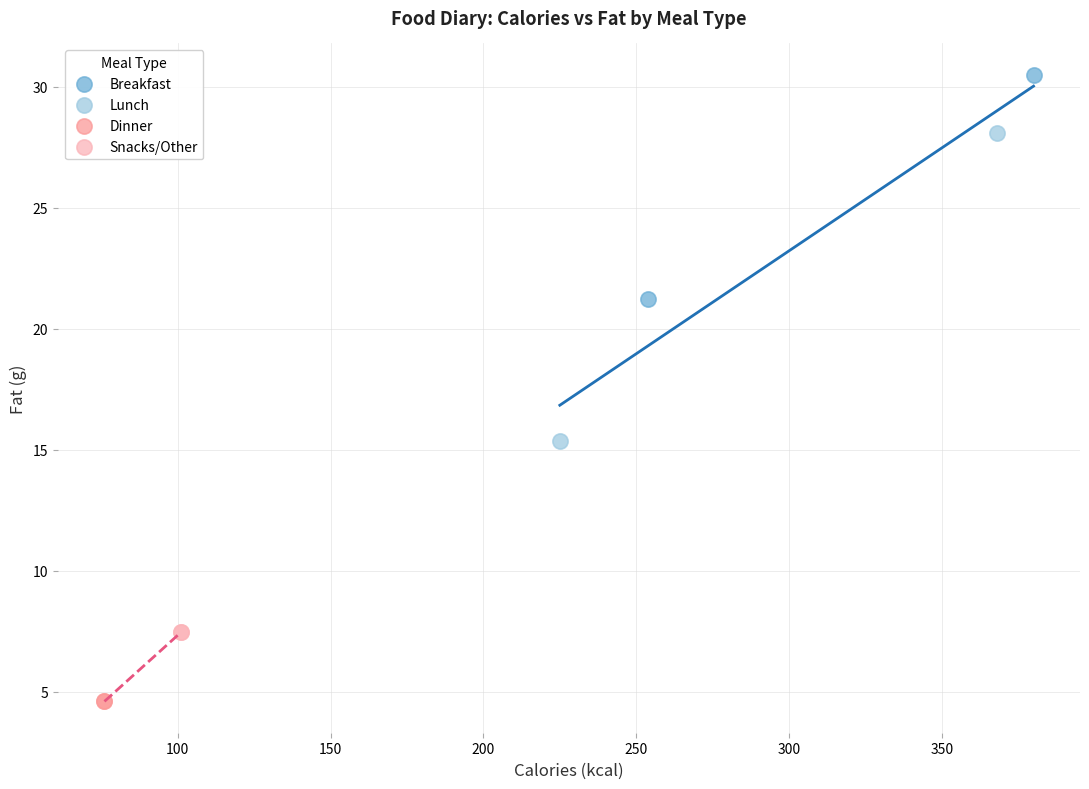

What are all the series names shown in the legend?

Breakfast, Lunch, Dinner, Snacks/Other